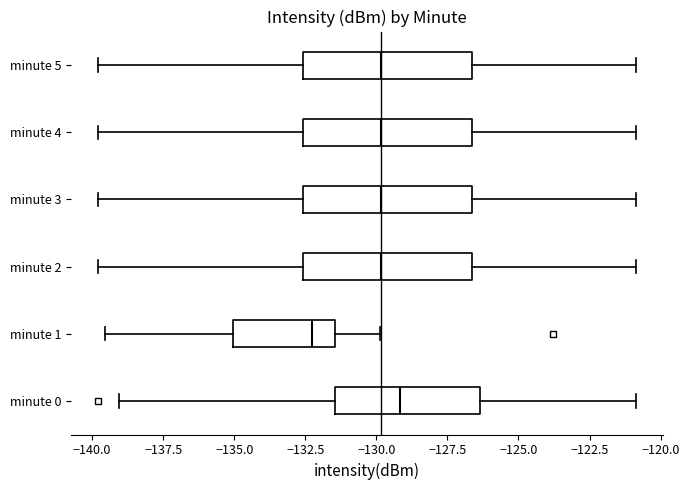

Where does the left whisker of the box for minute 3 end on the x-axis? The values are not printed on the chart, so give them approximately, as read against the axis.

-140.0